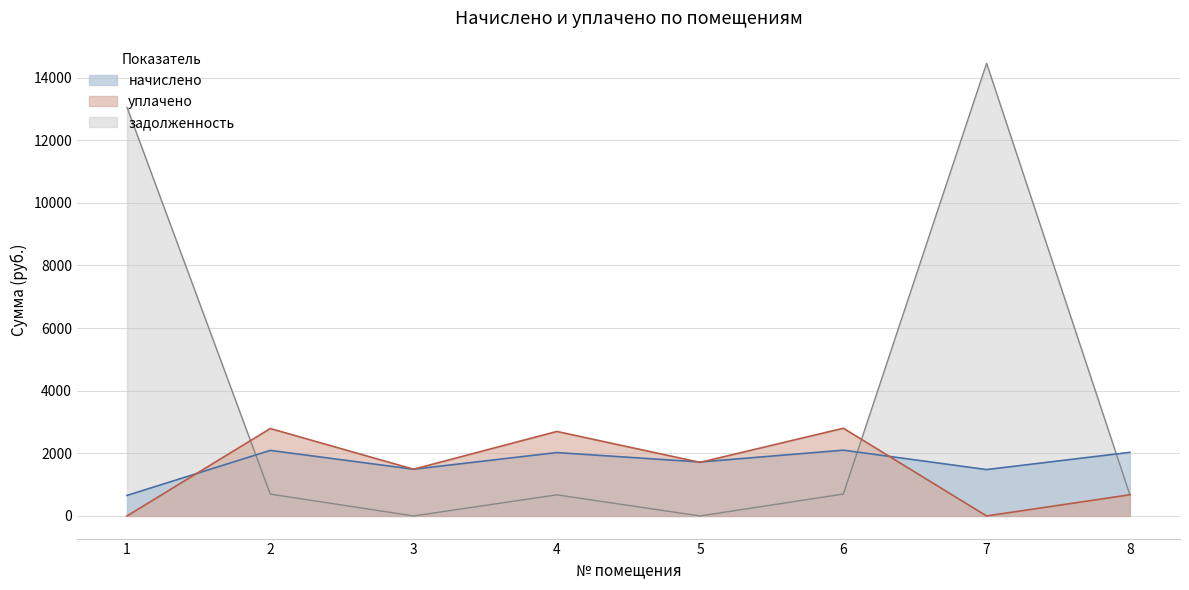

Where is the first local maximum for задолженность?

4